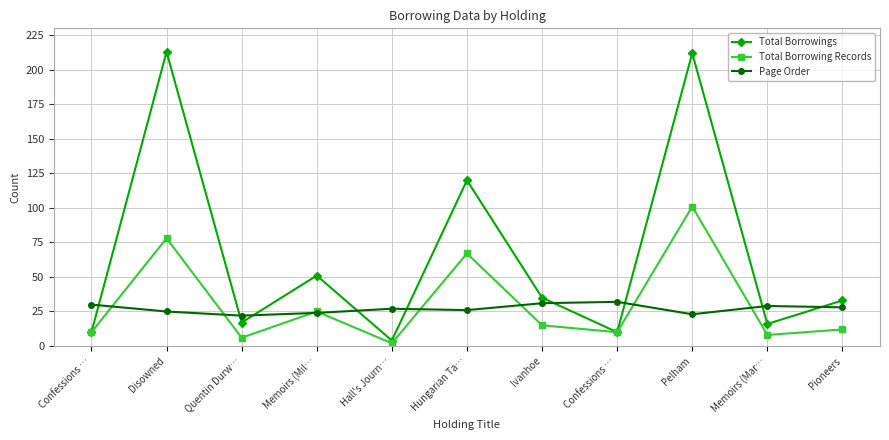

Which series ends up on top after the final intersection of Page Order and Total Borrowing Records?

Page Order